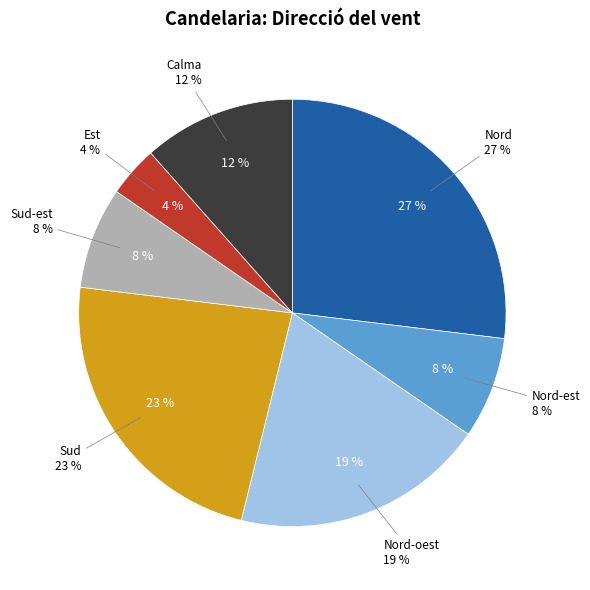

Is there a majority slice in this chart?

No